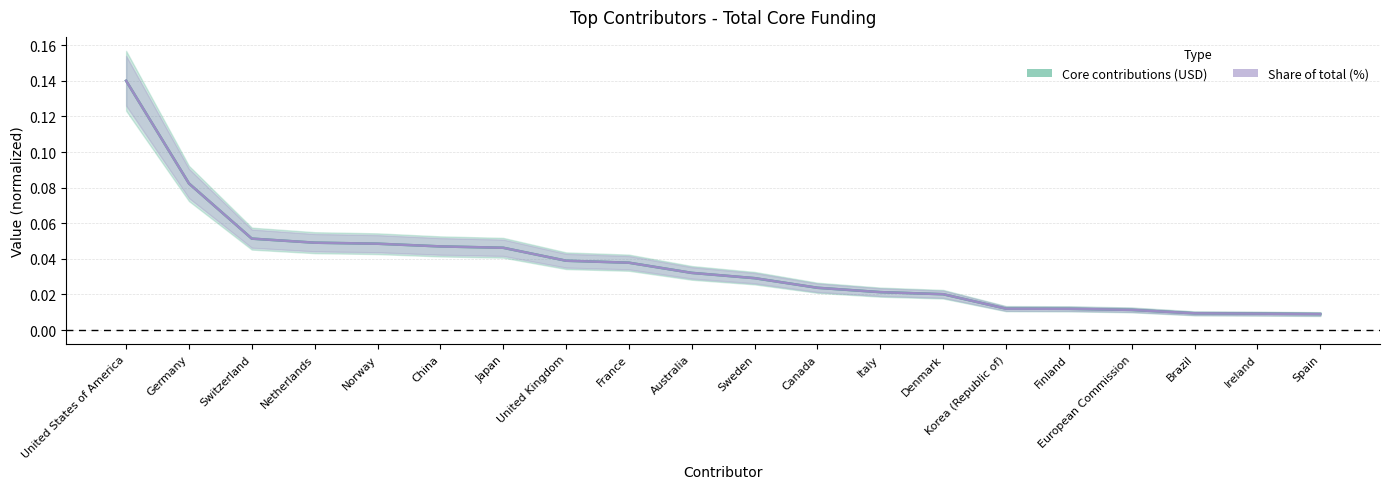

Between which two adjacent categories do Core contributions (USD) and Share of total (%) first intersect?

European Commission and Brazil